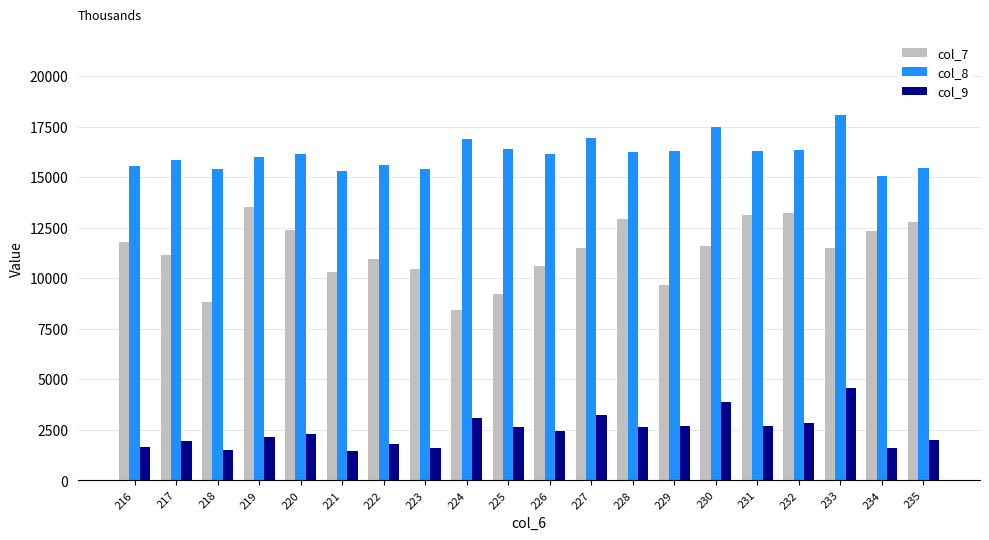

The value of col_7 at 229 is 6342. True or false?

False